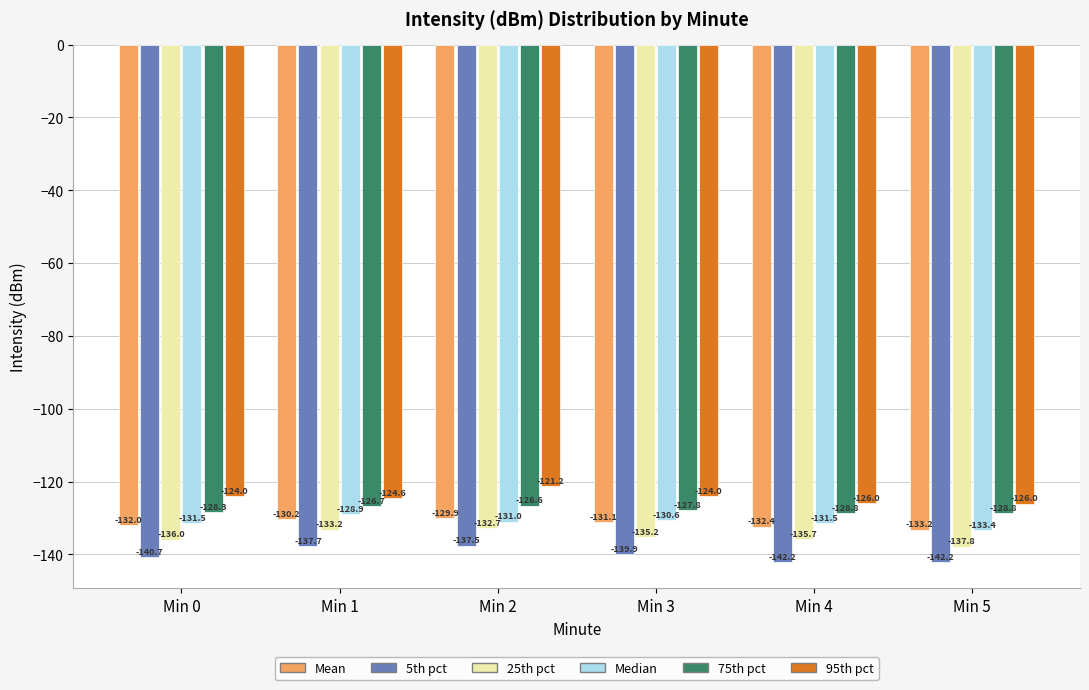

Reading right to left, what are all the values shown in this chart?

Mean: -133.2	-132.4	-131.1	-129.9	-130.2	-132.0
5th pct: -142.2	-142.2	-139.9	-137.5	-137.7	-140.7
25th pct: -137.8	-135.7	-135.2	-132.7	-133.2	-136.0
Median: -133.4	-131.5	-130.6	-131.0	-128.9	-131.5
75th pct: -128.8	-128.8	-127.8	-126.6	-126.7	-128.3
95th pct: -126.0	-126.0	-124.0	-121.2	-124.6	-124.0